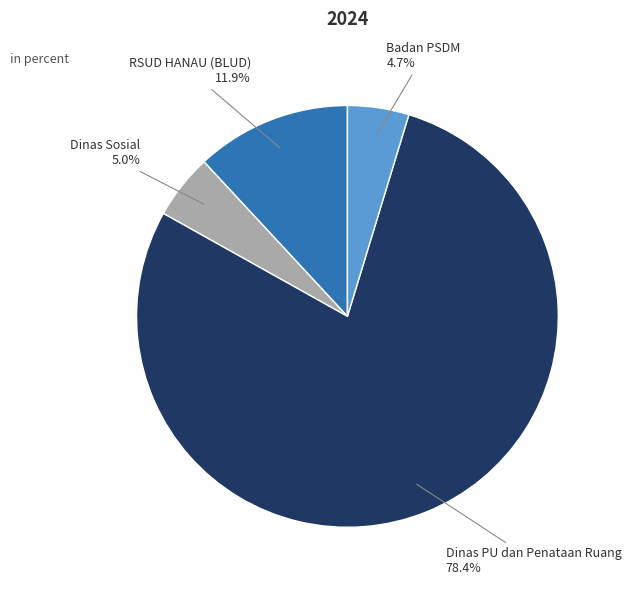

Does any single category account for the majority?

Yes